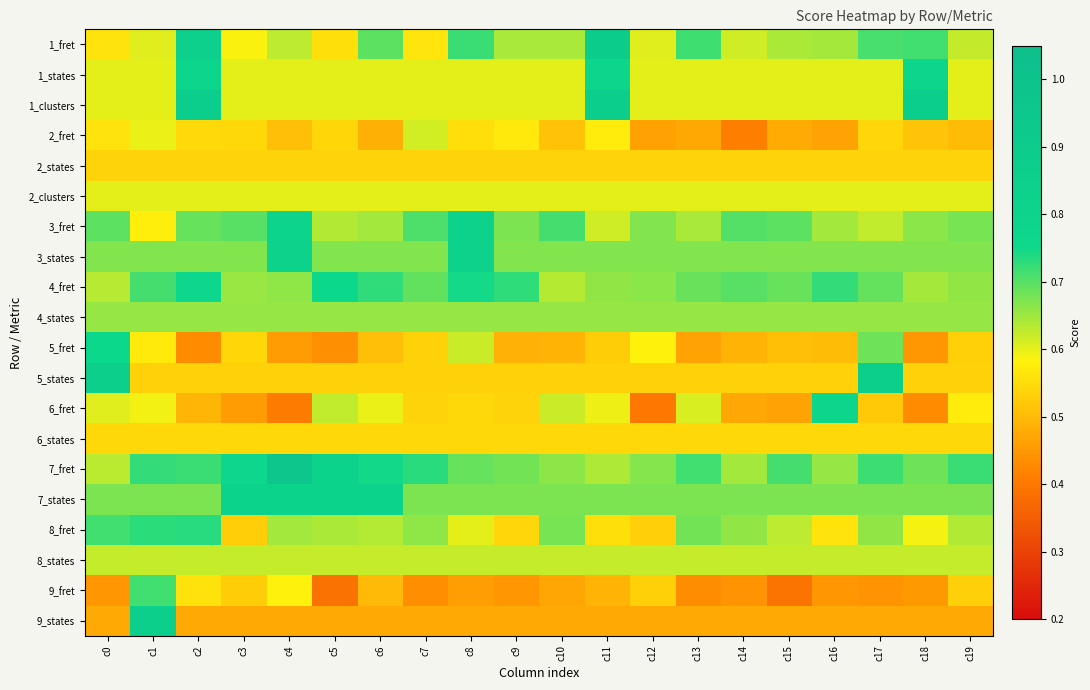

At which category is the sum across all series the highest?

c2